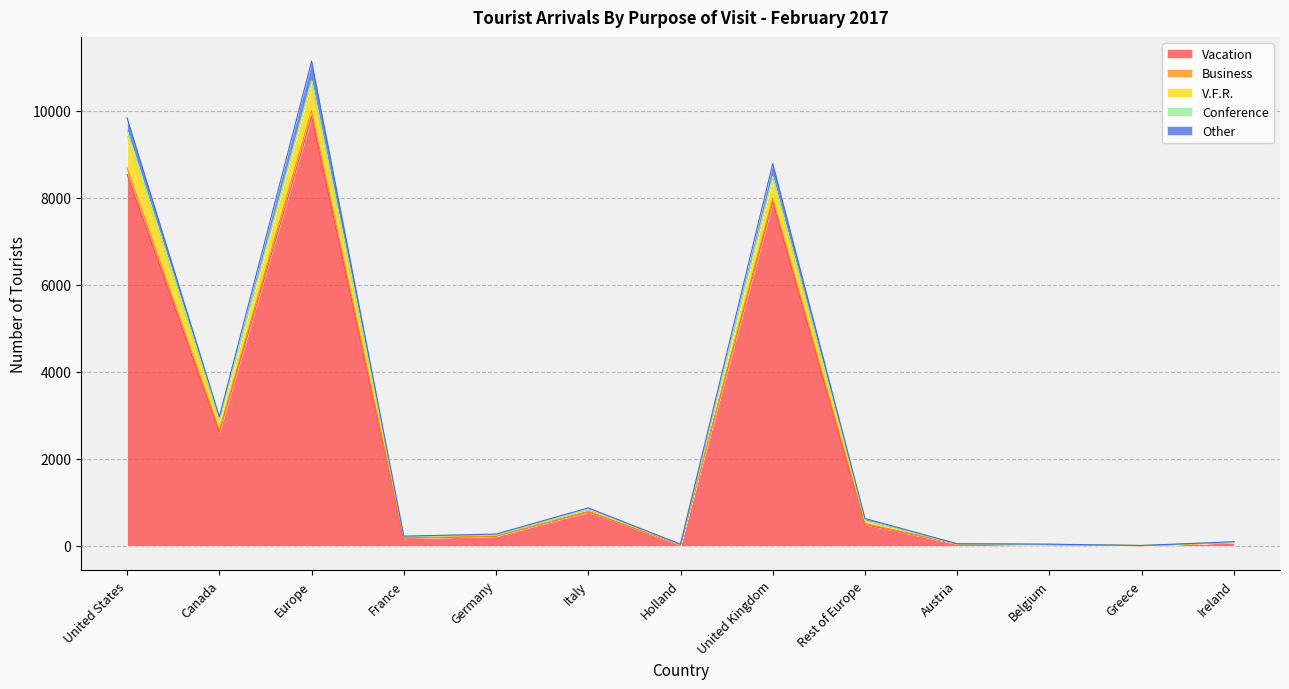

Count the number of categories in the chart.

13